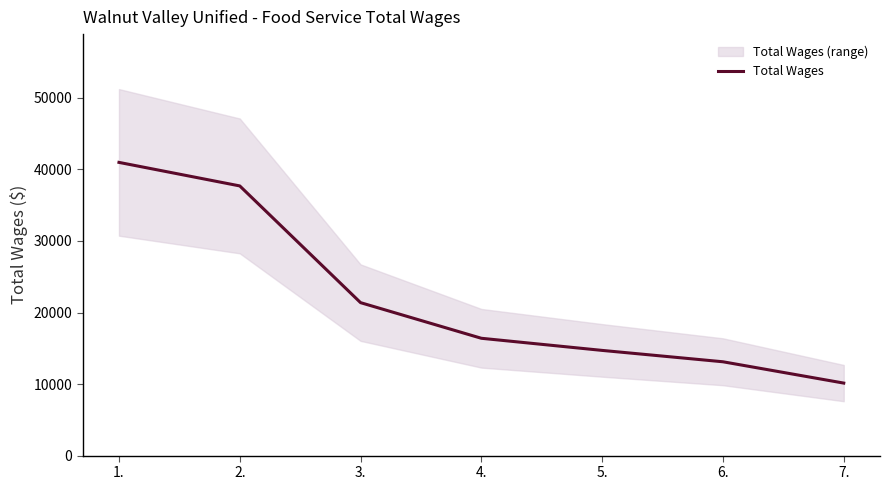

Is it true that the value at 6. is 22492?

False